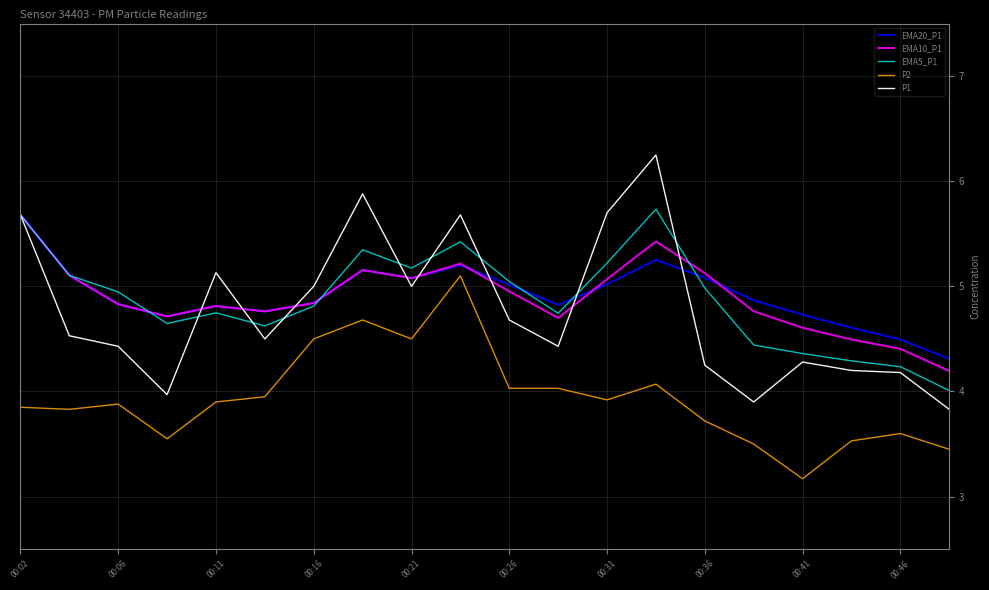

Which series has the largest range (max minus min)?

P1